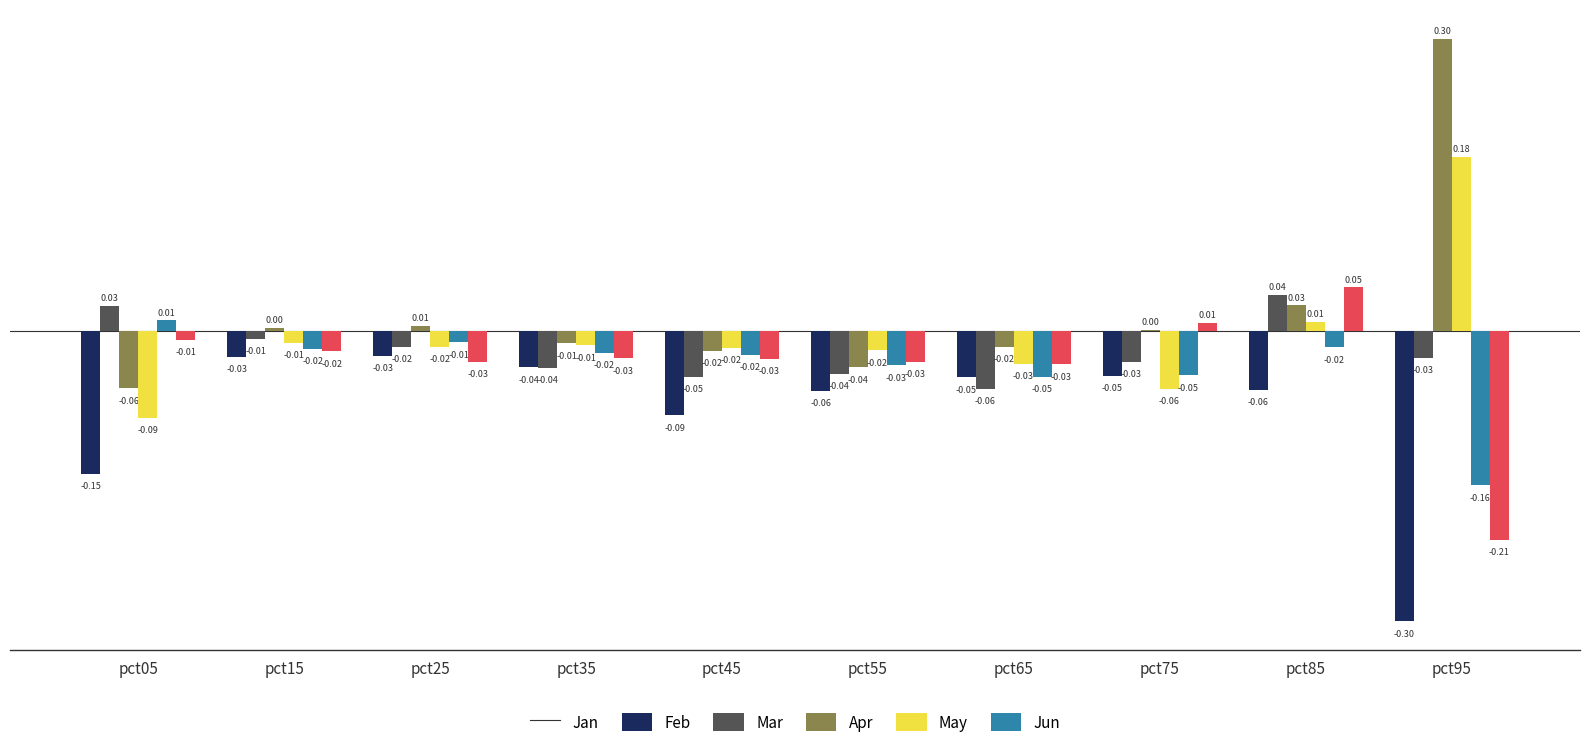

What is the sum of all Jun values?

-0.3